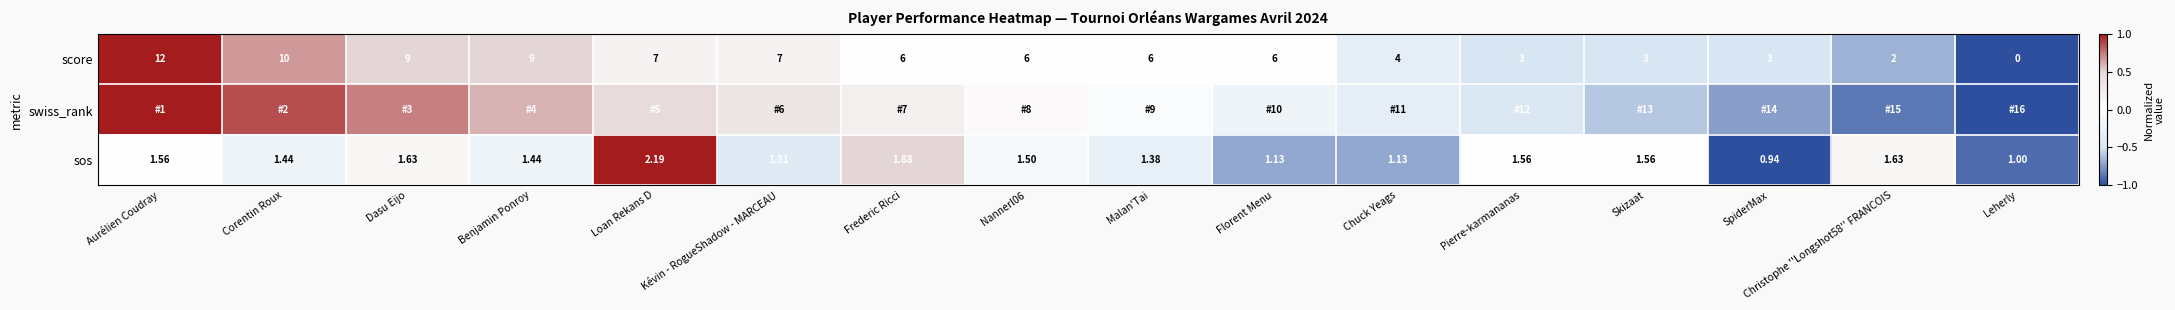

At which label does score first exceed 6?

Aurélien Coudray